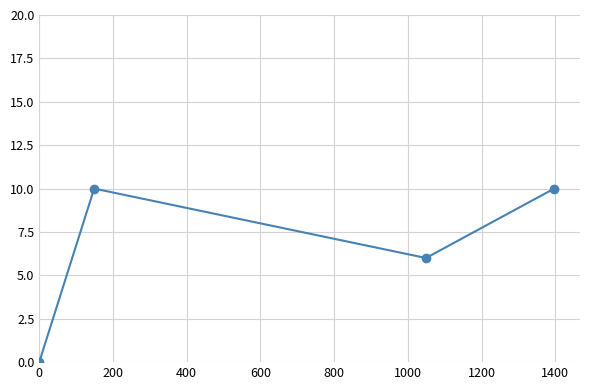

Reading right to left, what are all the values shown in this chart?

10	6	10	0